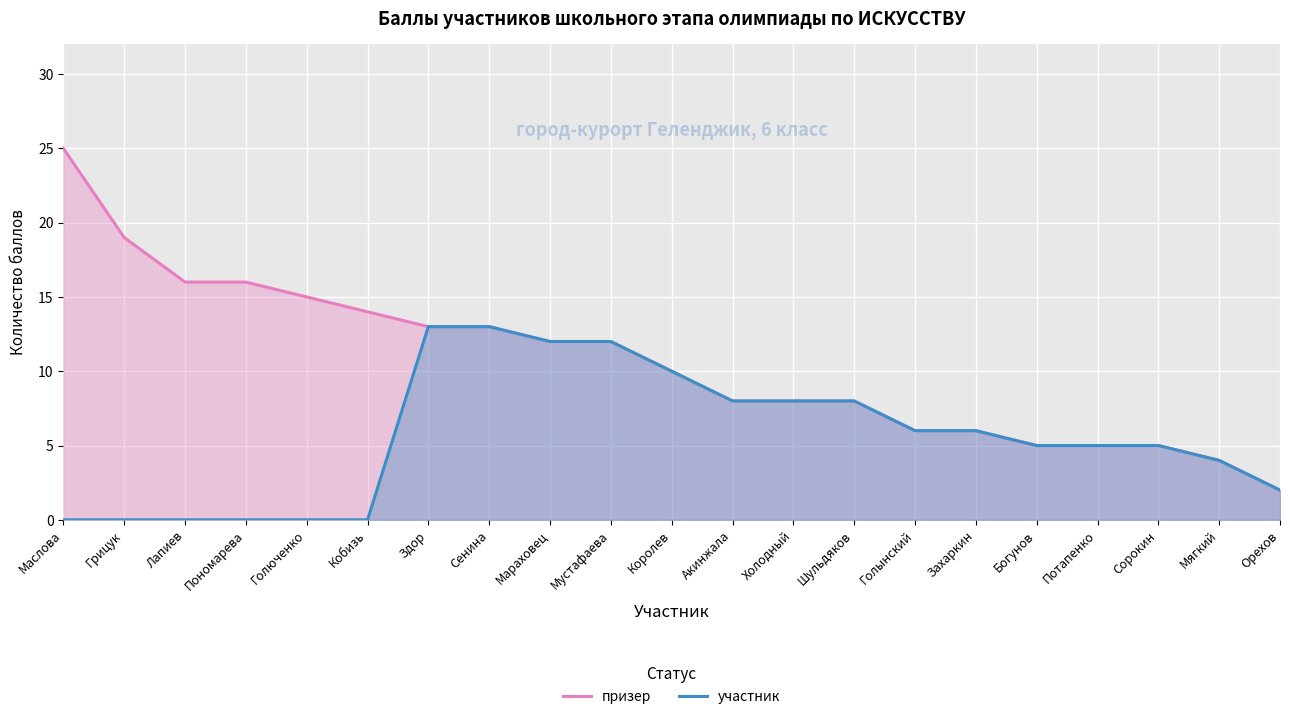

Reading left to right, list all the values displayed in this chart.

призер: Маслова=25	Грицук=19	Лапиев=16	Пономарева=16	Голюченко=15	Кобизь=14	Здор=13	Сенина=13	Мараховец=12	Мустафаева=12	Королев=10	Акинжала=8	Холодный=8	Шульдяков=8	Голынский=6	Захаркин=6	Богунов=5	Потапенко=5	Сорокин=5	Мягкий=4	Орехов=2
участник: Маслова=0	Грицук=0	Лапиев=0	Пономарева=0	Голюченко=0	Кобизь=0	Здор=13	Сенина=13	Мараховец=12	Мустафаева=12	Королев=10	Акинжала=8	Холодный=8	Шульдяков=8	Голынский=6	Захаркин=6	Богунов=5	Потапенко=5	Сорокин=5	Мягкий=4	Орехов=2